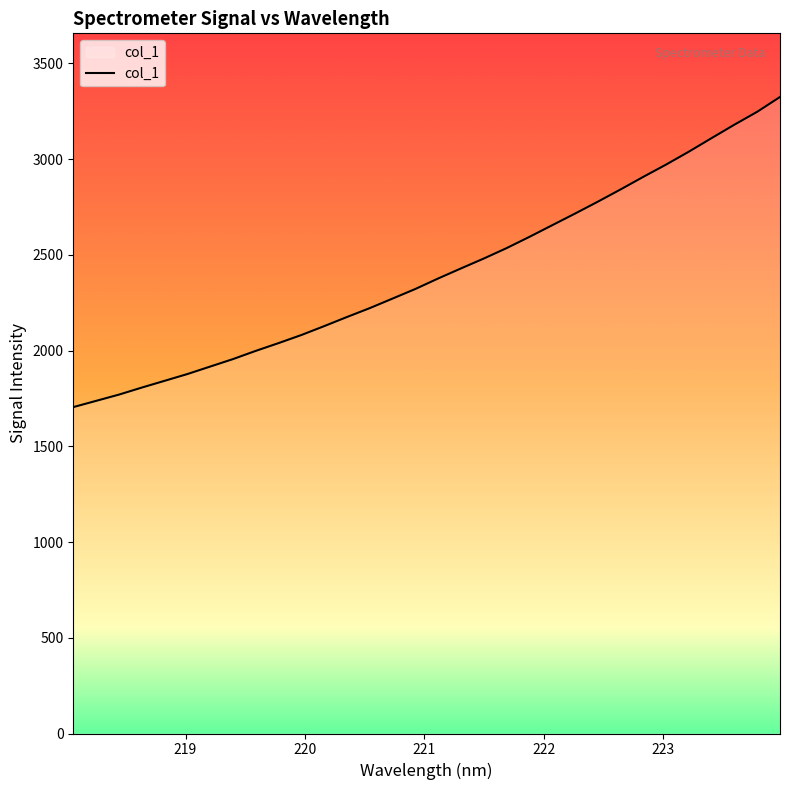

What is the minimum value shown in the chart?

1704.8